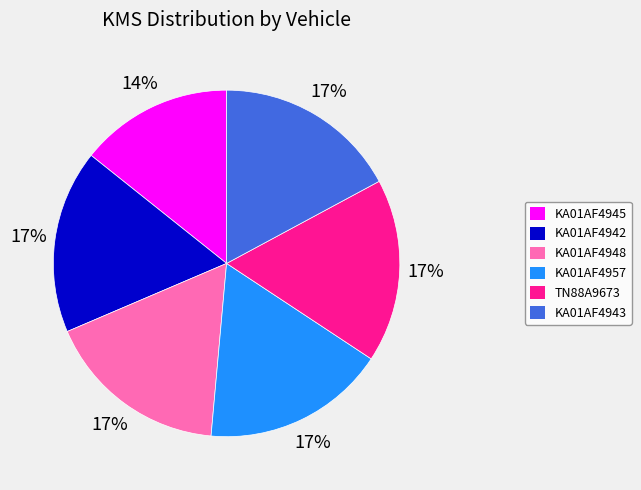

Which category has the smallest portion of the pie?

KA01AF4945